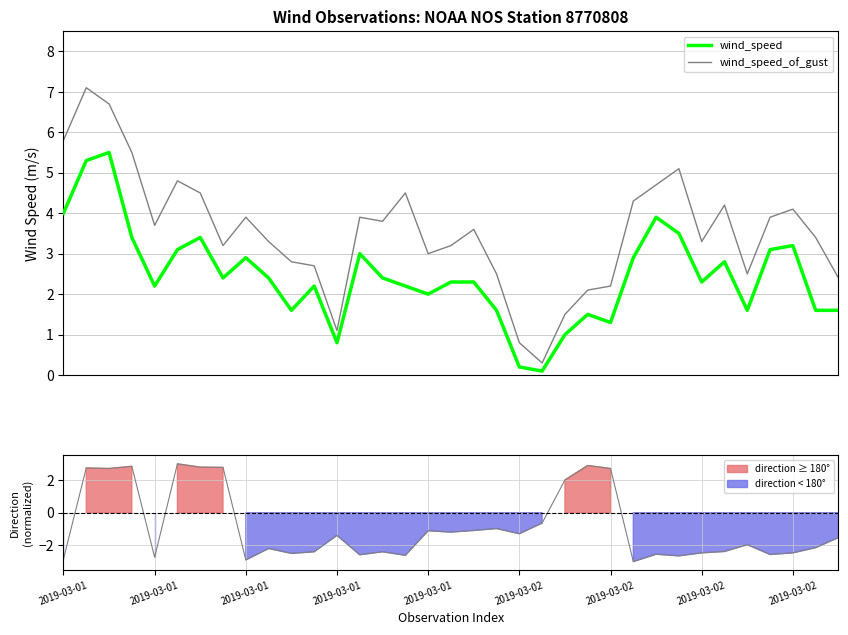

True or false: wind_speed_of_gust and wind_speed cross at least once.

False